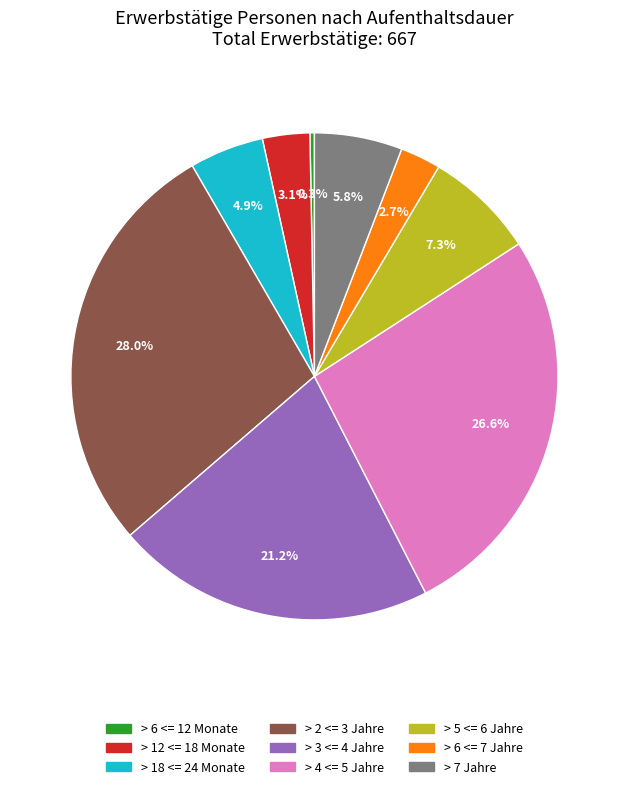

To the nearest percent, what is the average slice percentage?

11%